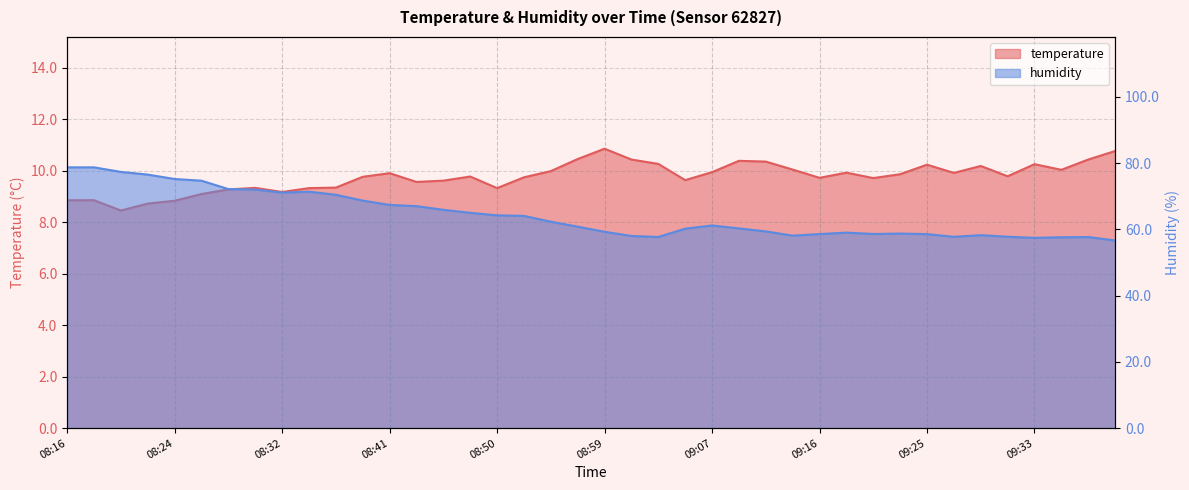

What is the total value across all series at 08:45?

75.5